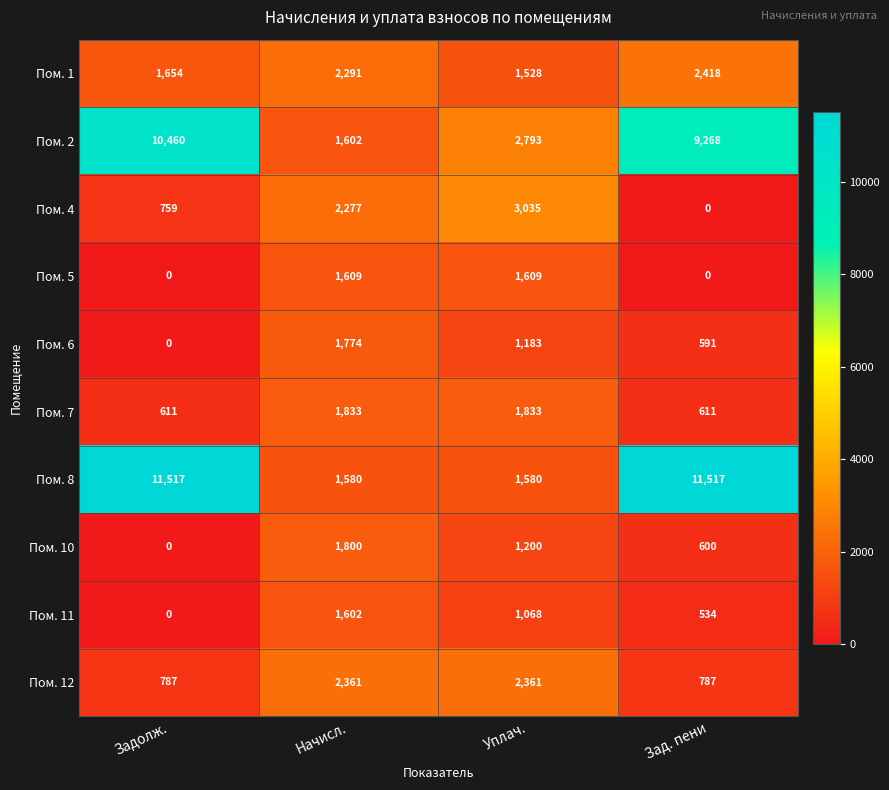

What is the average value of the Пом. 7 series?

1222